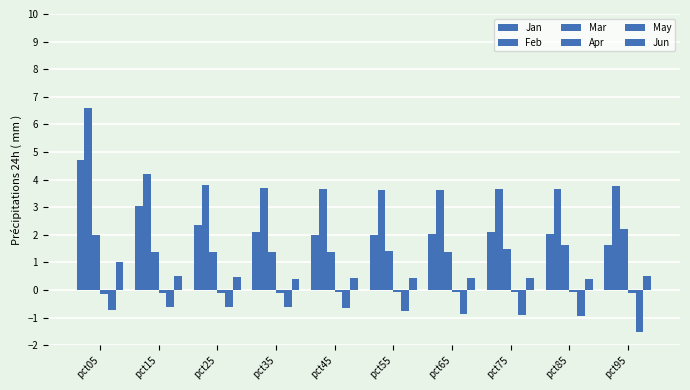

How many bars are there in each group?

6